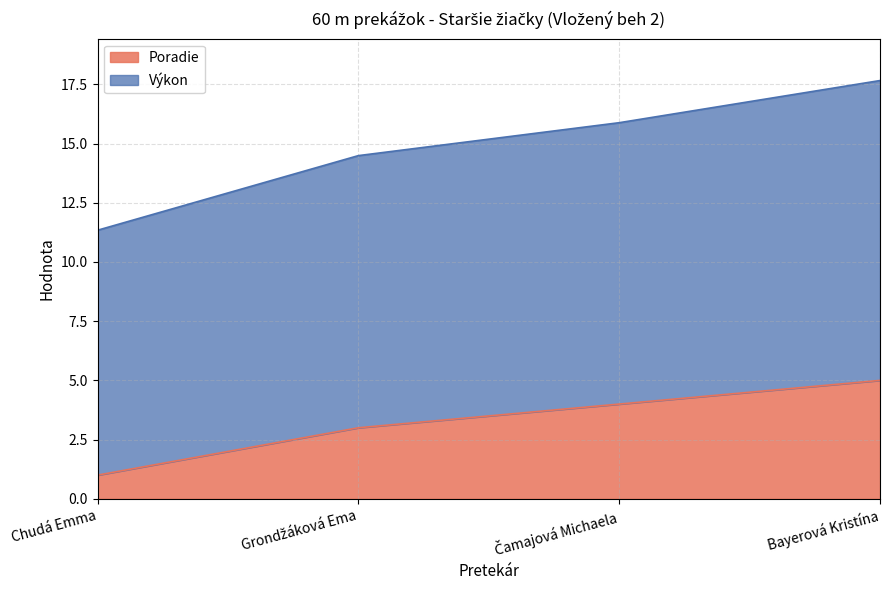

True or false: Výkon has a value of 23.7 at Čamajová Michaela.

False